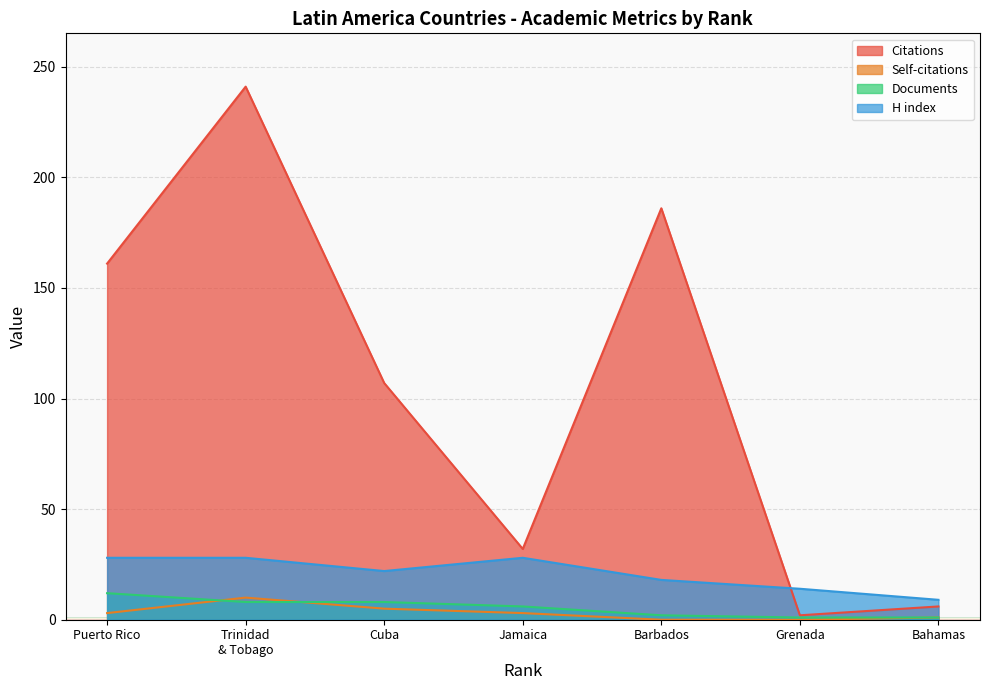

True or false: H index and Self-citations intersect in this chart.

False